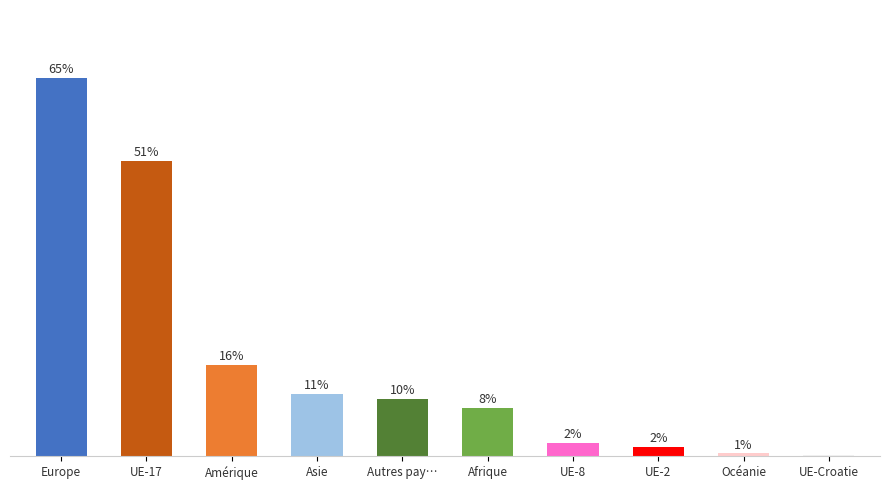

True or false: the data shows 9.9 at Autres pay….

True